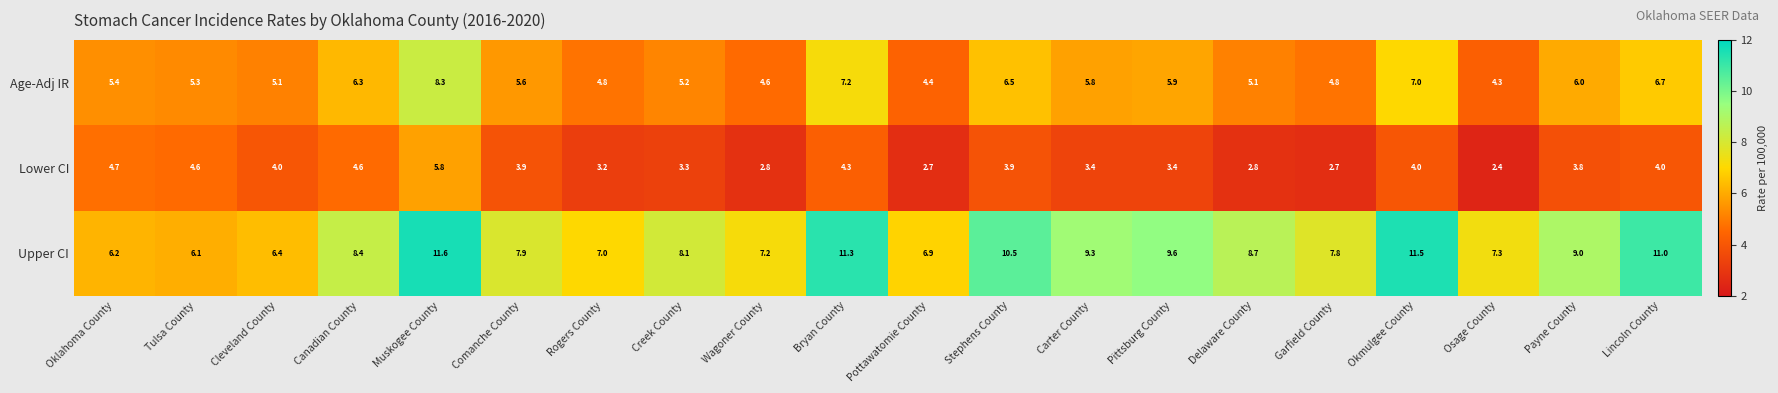

Which series changed the most between Creek County and Pottawatomie County?

Upper CI